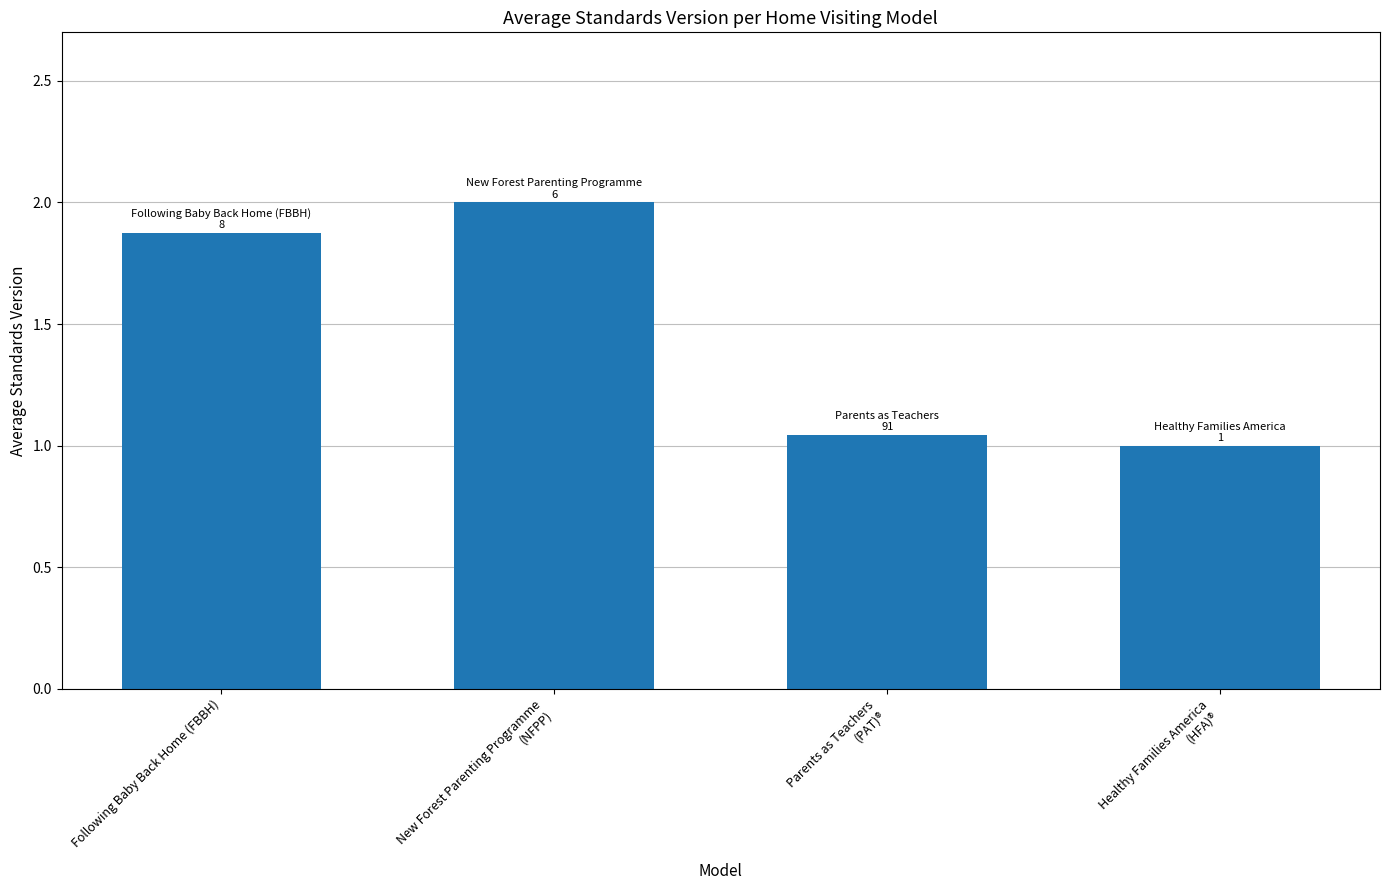

At which category does the chart reach its peak across all series?

New Forest Parenting Programme
(NFPP)